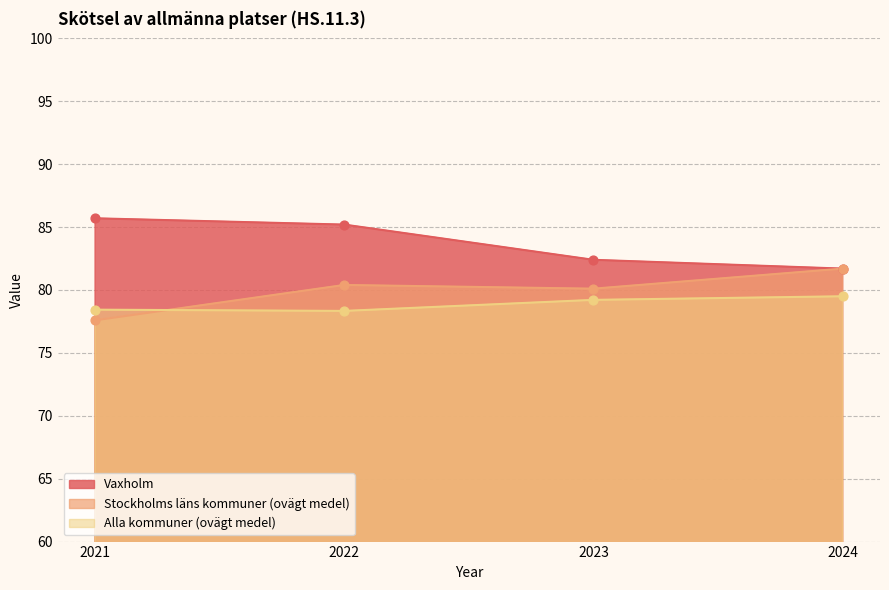

What is the total value across all series at 2022?

243.9